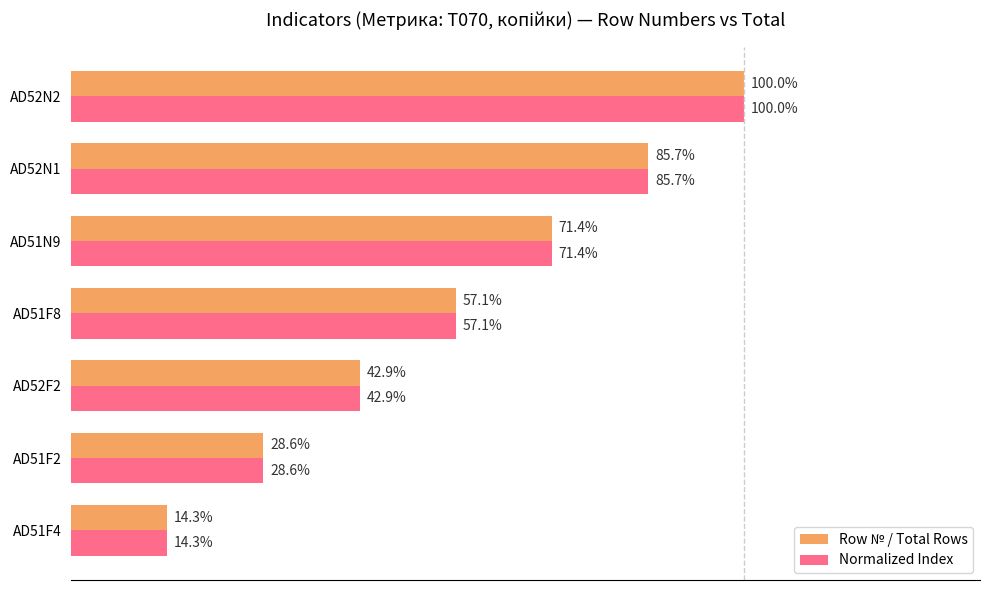

What are all the series names shown in the legend?

Row № / Total Rows, Normalized Index